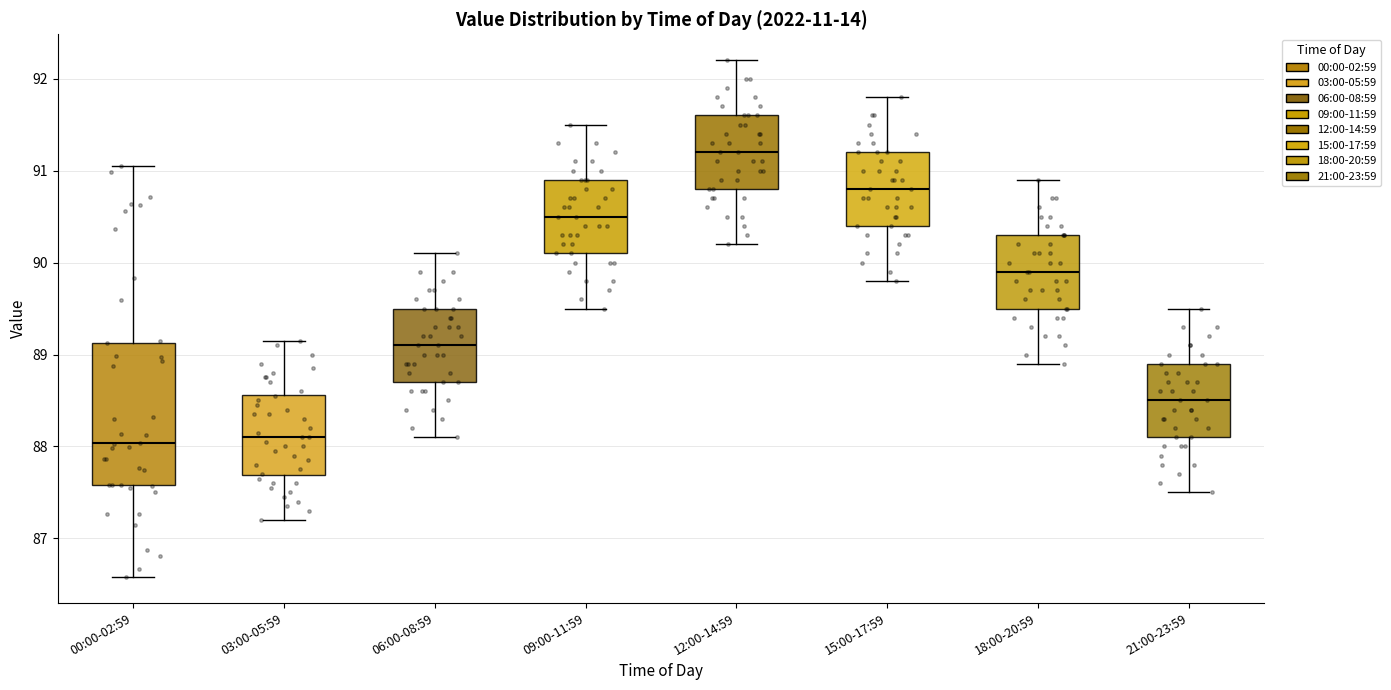

Reading left to right, transcribe this box plot: for each box, give where its median line is, the range the box spans, and where its two whiskers end, as read against the y-axis. The values are not printed on the chart, so give them approximately, as read against the axis.

00:00-02:59: median 88.0, box 87.6 to 89.1, whiskers 86.6 to 91.1
03:00-05:59: median 88.1, box 87.7 to 88.6, whiskers 87.2 to 89.2
06:00-08:59: median 89.1, box 88.7 to 89.5, whiskers 88.1 to 90.1
09:00-11:59: median 90.5, box 90.1 to 90.9, whiskers 89.5 to 91.5
12:00-14:59: median 91.2, box 90.8 to 91.6, whiskers 90.2 to 92.2
15:00-17:59: median 90.8, box 90.4 to 91.2, whiskers 89.8 to 91.8
18:00-20:59: median 89.9, box 89.5 to 90.3, whiskers 88.9 to 90.9
21:00-23:59: median 88.5, box 88.1 to 88.9, whiskers 87.5 to 89.5